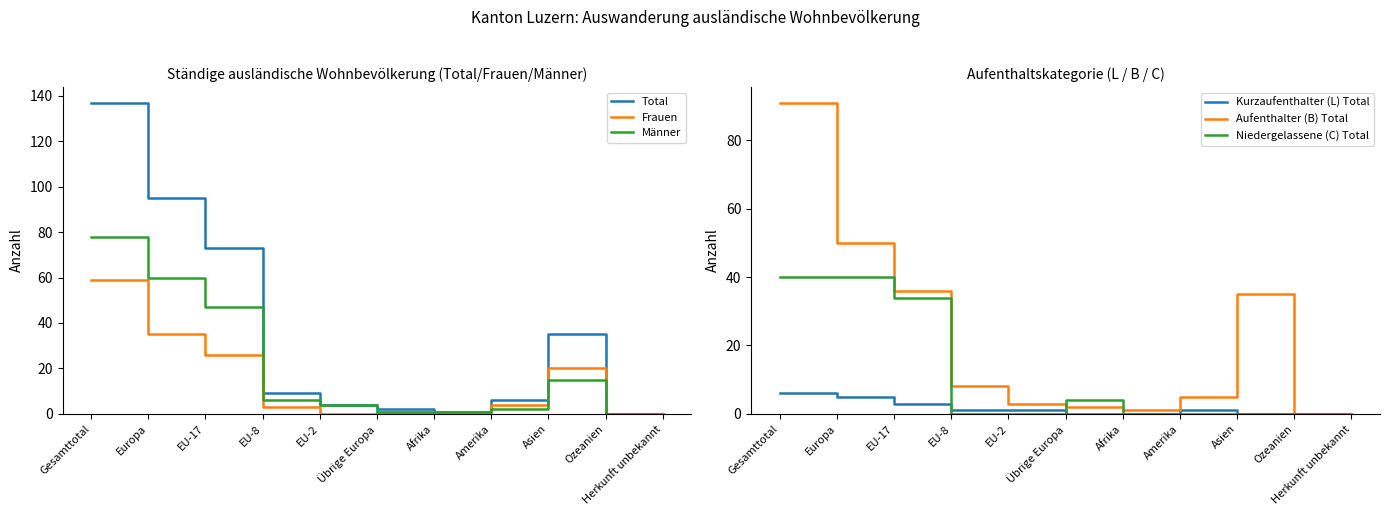

Reading left to right, transcribe all the data shown in this chart.

Total: 137	95	73	9	4	2	1	6	35	0	0
Frauen: 59	35	26	3	0	1	0	4	20	0	0
Männer: 78	60	47	6	4	1	1	2	15	0	0
Kurzaufenthalter (L) Total: 6	5	3	1	1	0	0	1	0	0	0
Aufenthalter (B) Total: 91	50	36	8	3	2	1	5	35	0	0
Niedergelassene (C) Total: 40	40	34	0	0	4	0	0	0	0	0